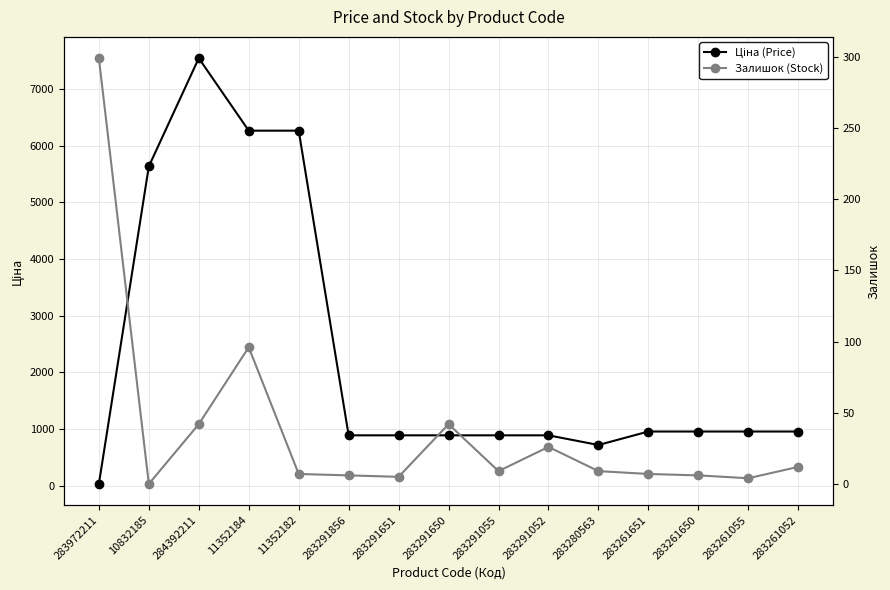

Where is Залишок (Stock) nearest to the value 149?

11352184